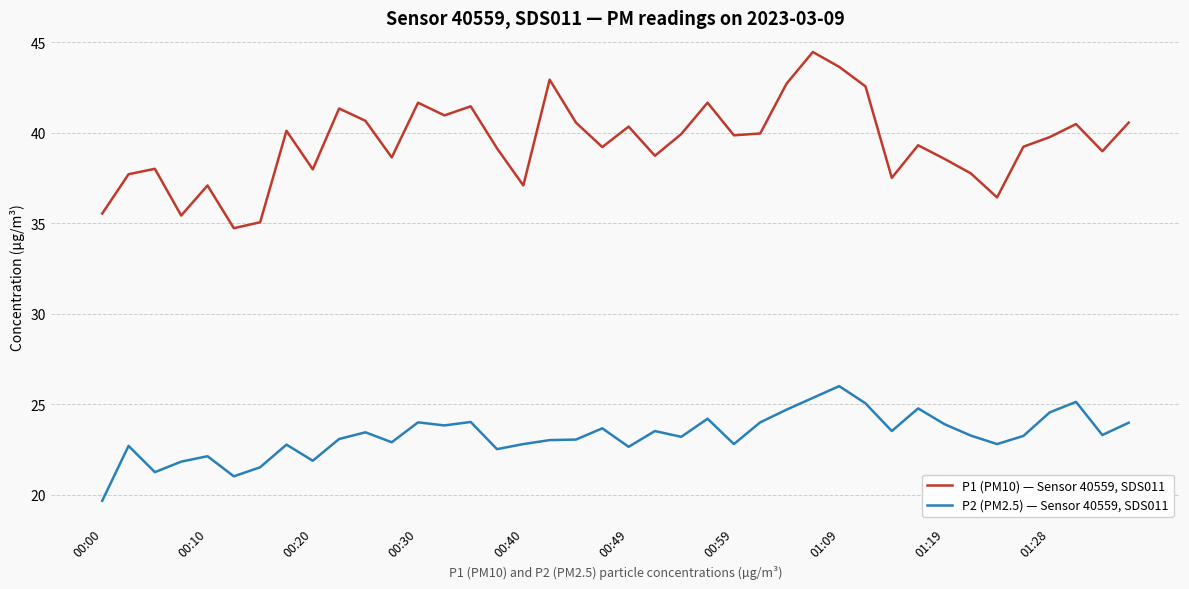

What is the difference between the maximum and minimum values in the P1 (PM10) — Sensor 40559, SDS011 series?

9.7